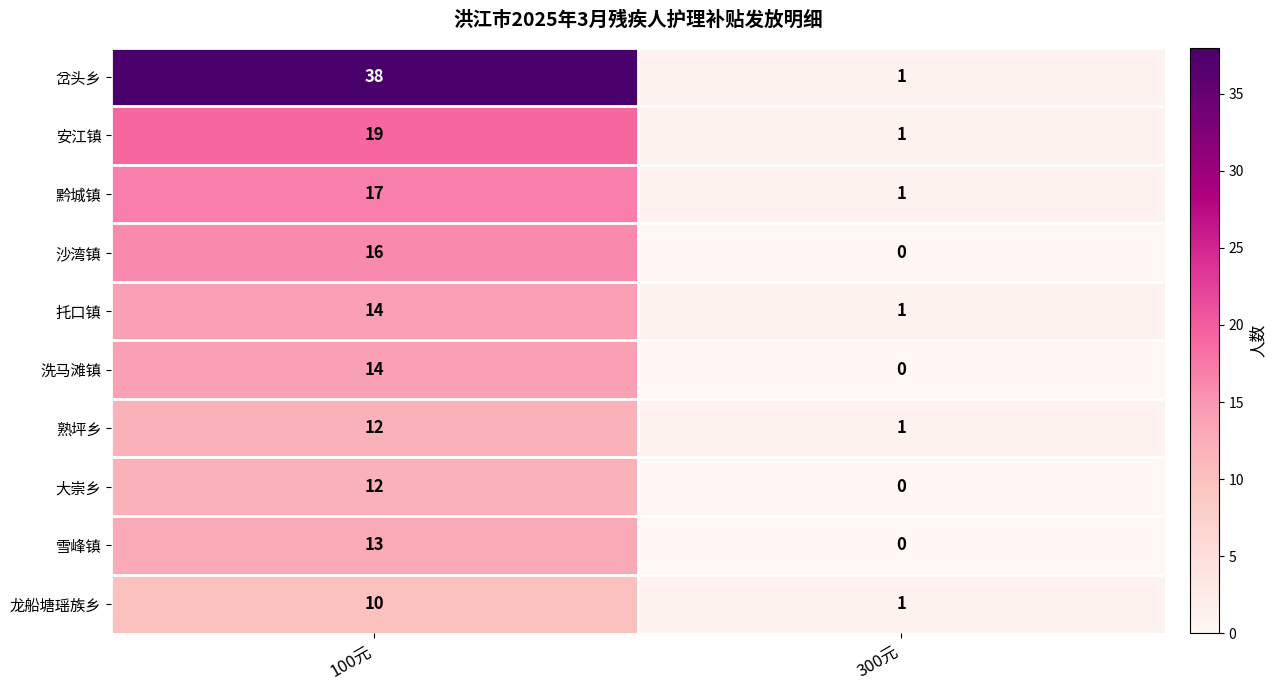

Which series has the widest spread of values?

岔头乡